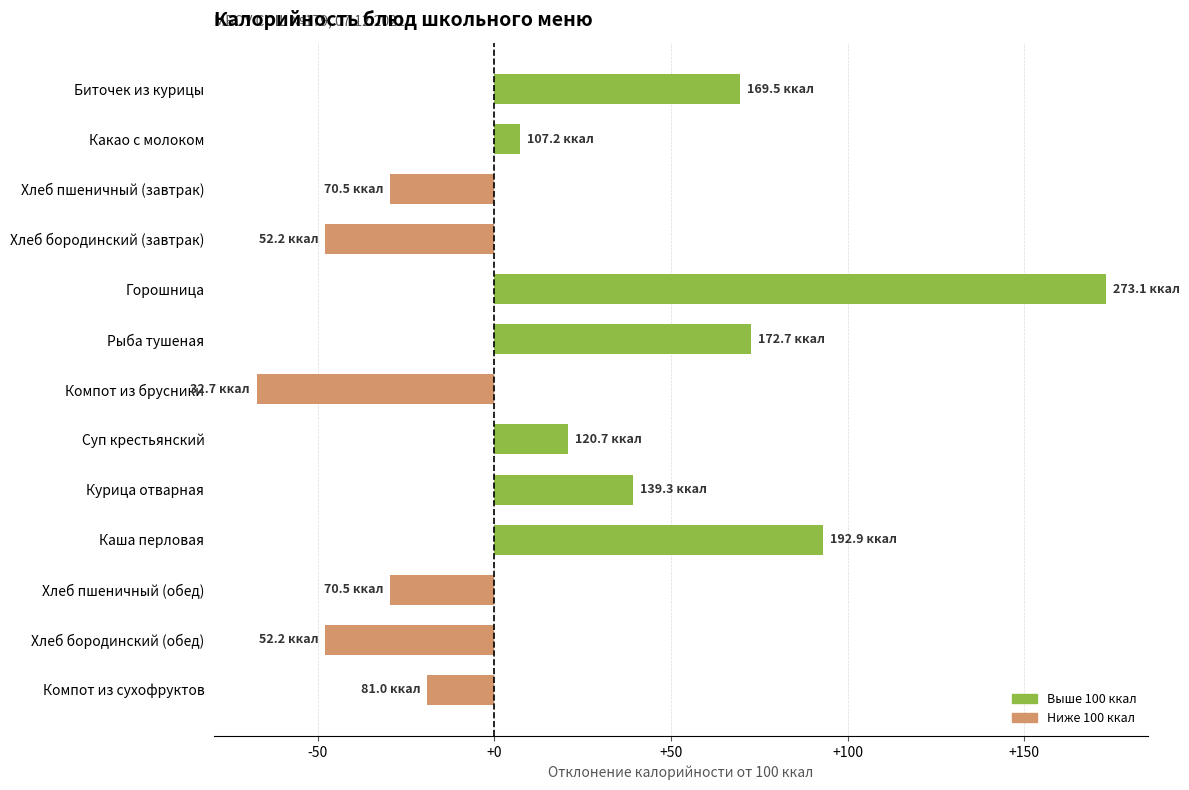

At which category does the chart reach its minimum across all series?

Компот из брусники